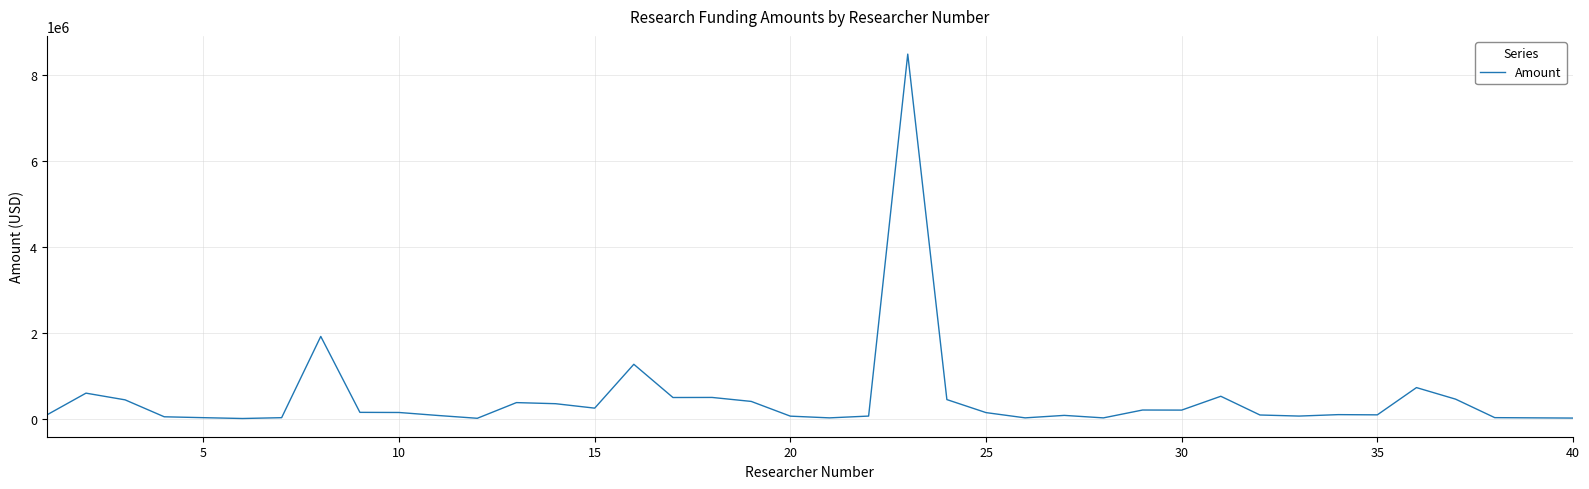

What is the difference between the maximum and minimum values?

8476877